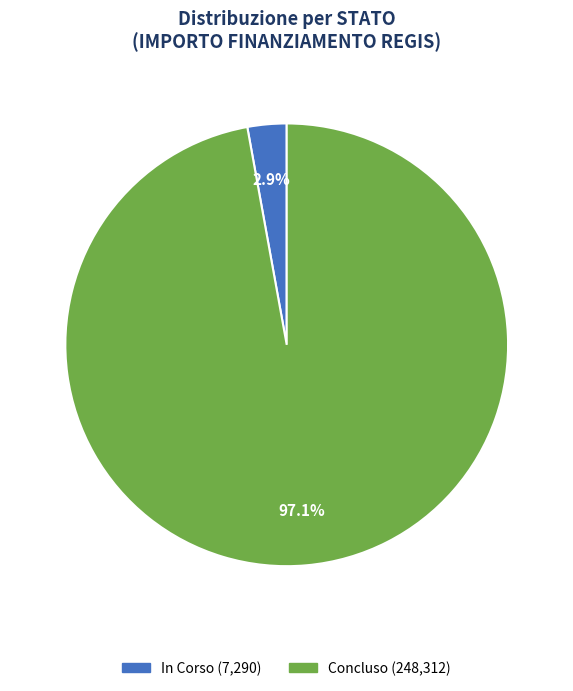

To the nearest percent, what is the average slice percentage?

50%